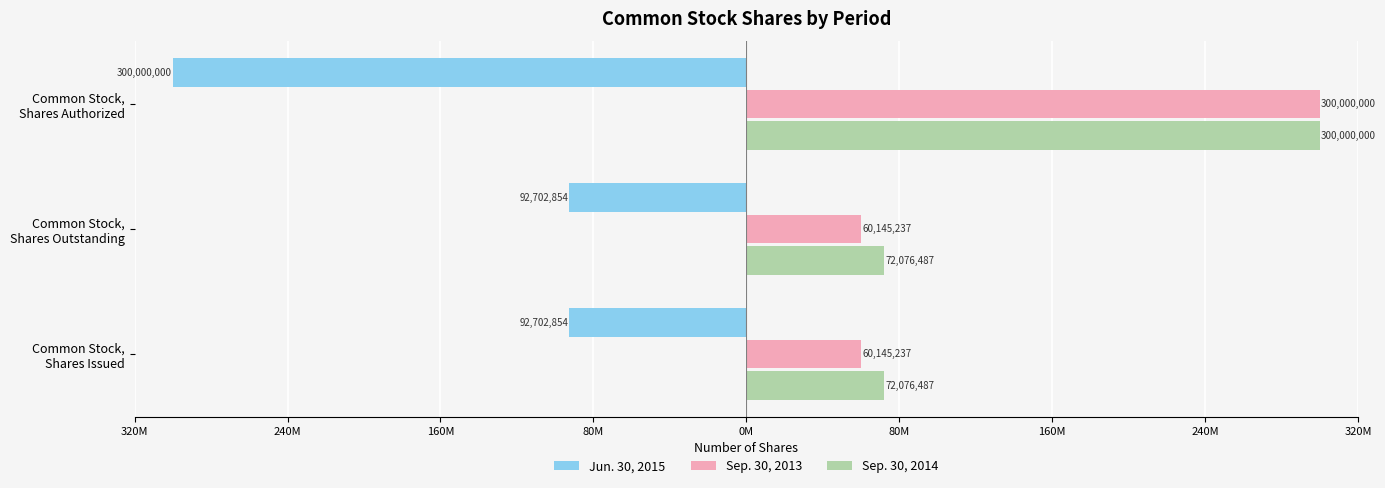

What is the minimum value shown in the chart?

-300000000